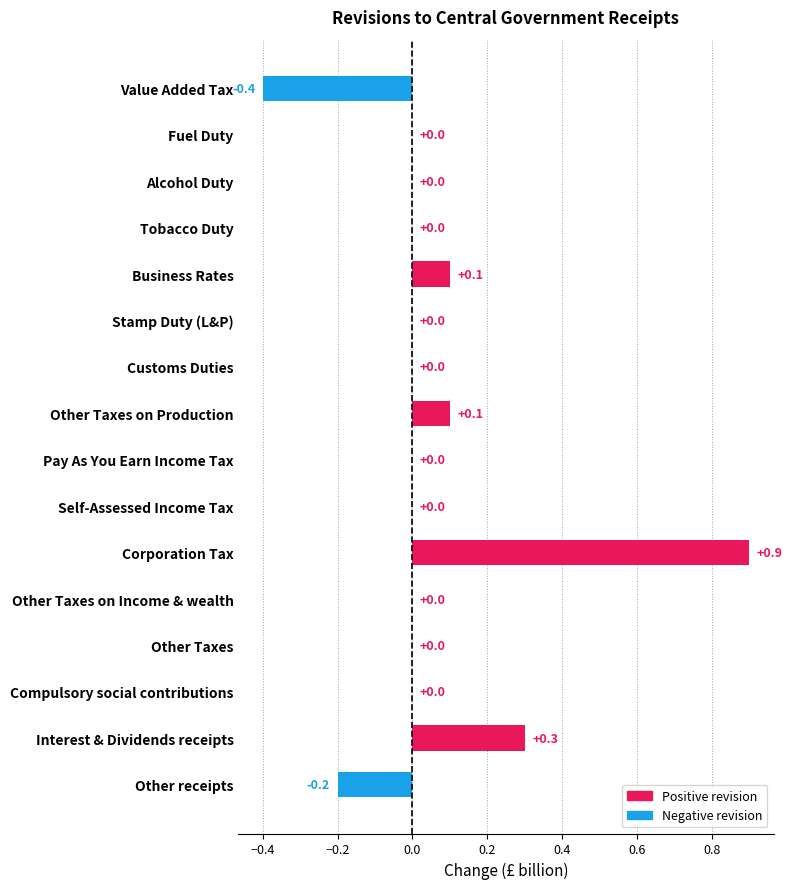

Is it true that the value at Corporation Tax is 0.9?

True